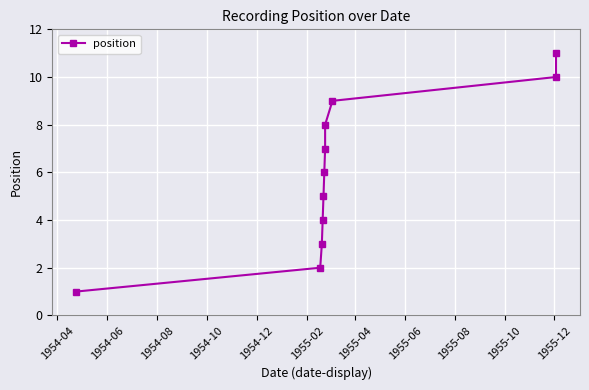

Reading right to left, extract all data points from this chart.

11	10	9	8	7	6	5	4	3	2	1